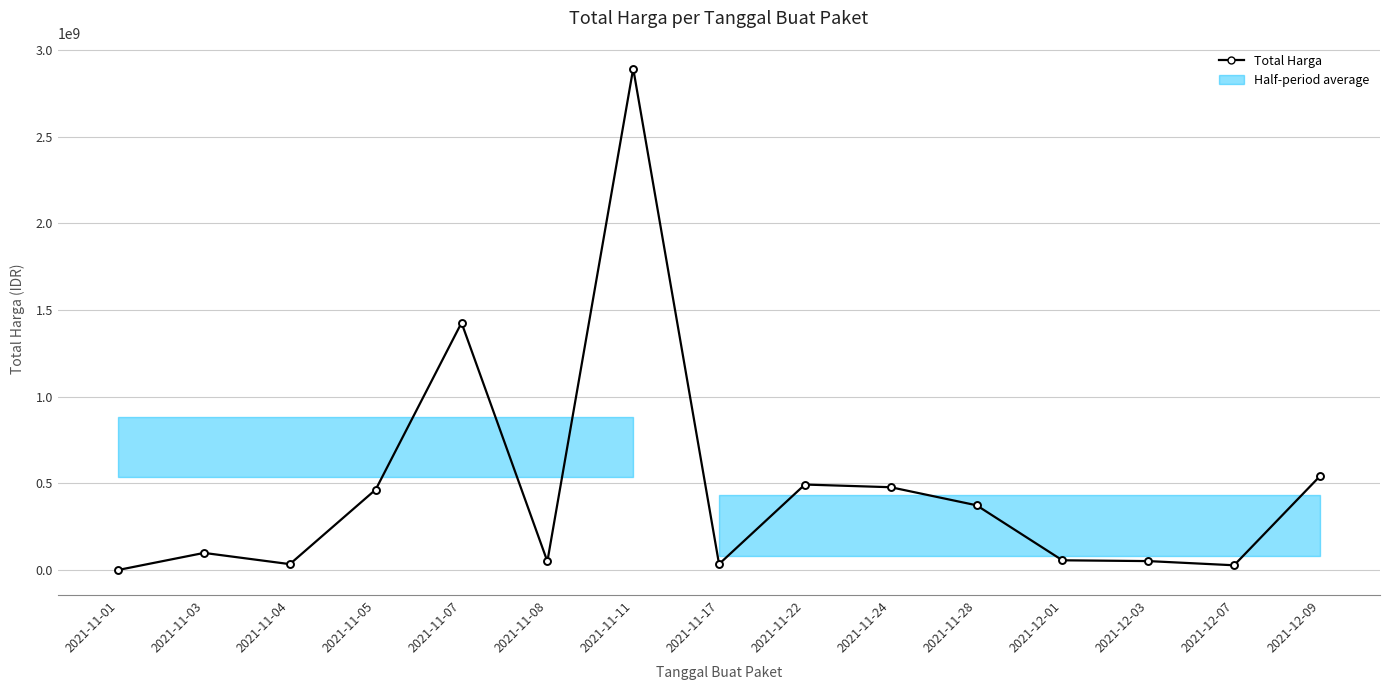

List the labels in order of value, largest first.

2021-11-11, 2021-11-07, 2021-12-09, 2021-11-22, 2021-11-24, 2021-11-05, 2021-11-28, 2021-11-03, 2021-12-01, 2021-12-03, 2021-11-08, 2021-11-17, 2021-11-04, 2021-12-07, 2021-11-01